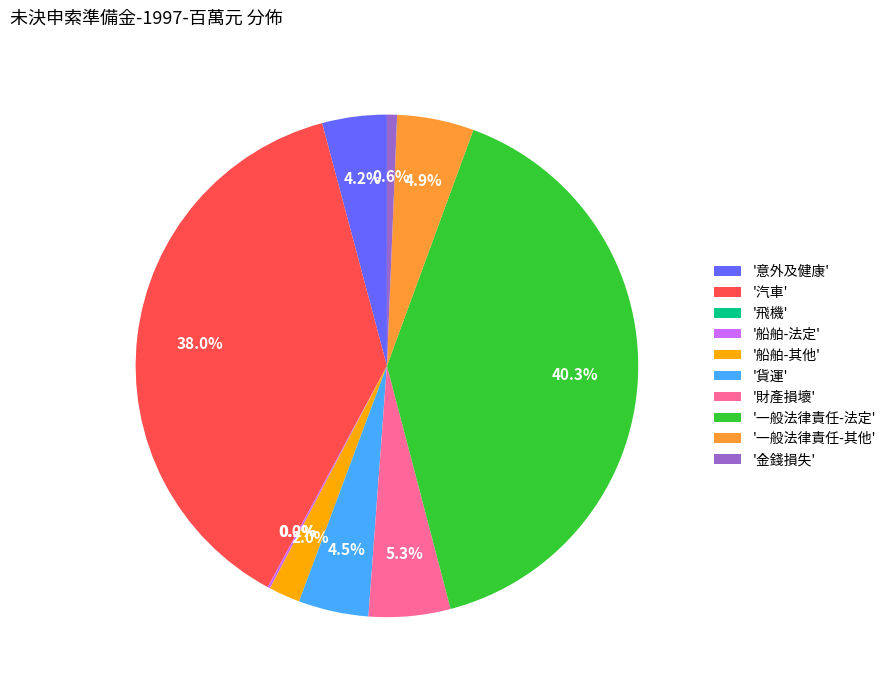

Does '一般法律責任-法定' represent more than half of the total?

No